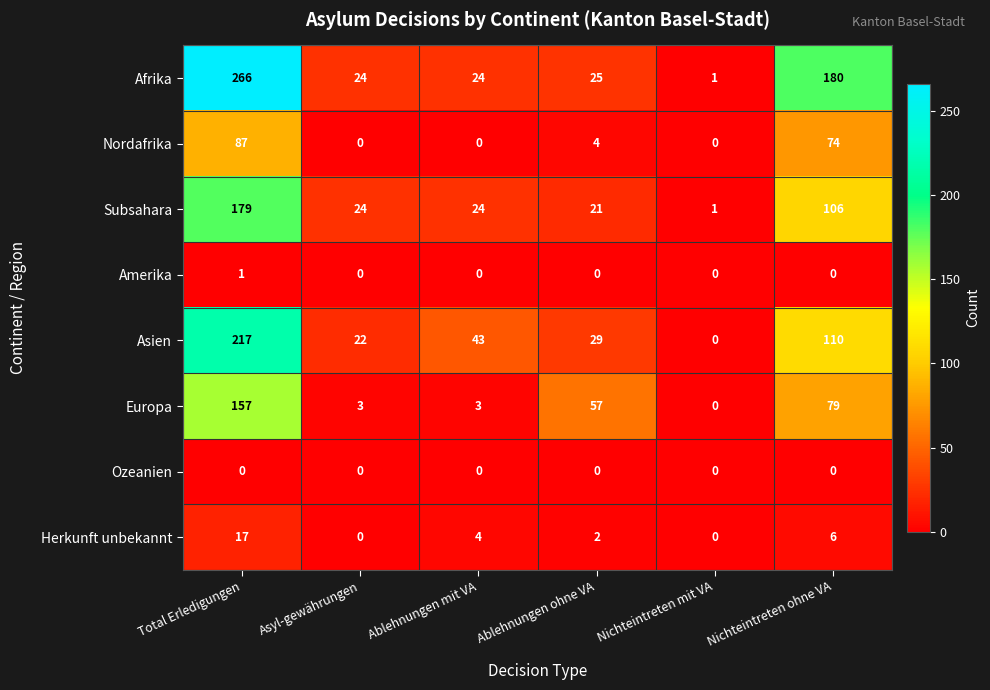

What value does the Herkunft unbekannt series have at Nichteintreten ohne VA?

6